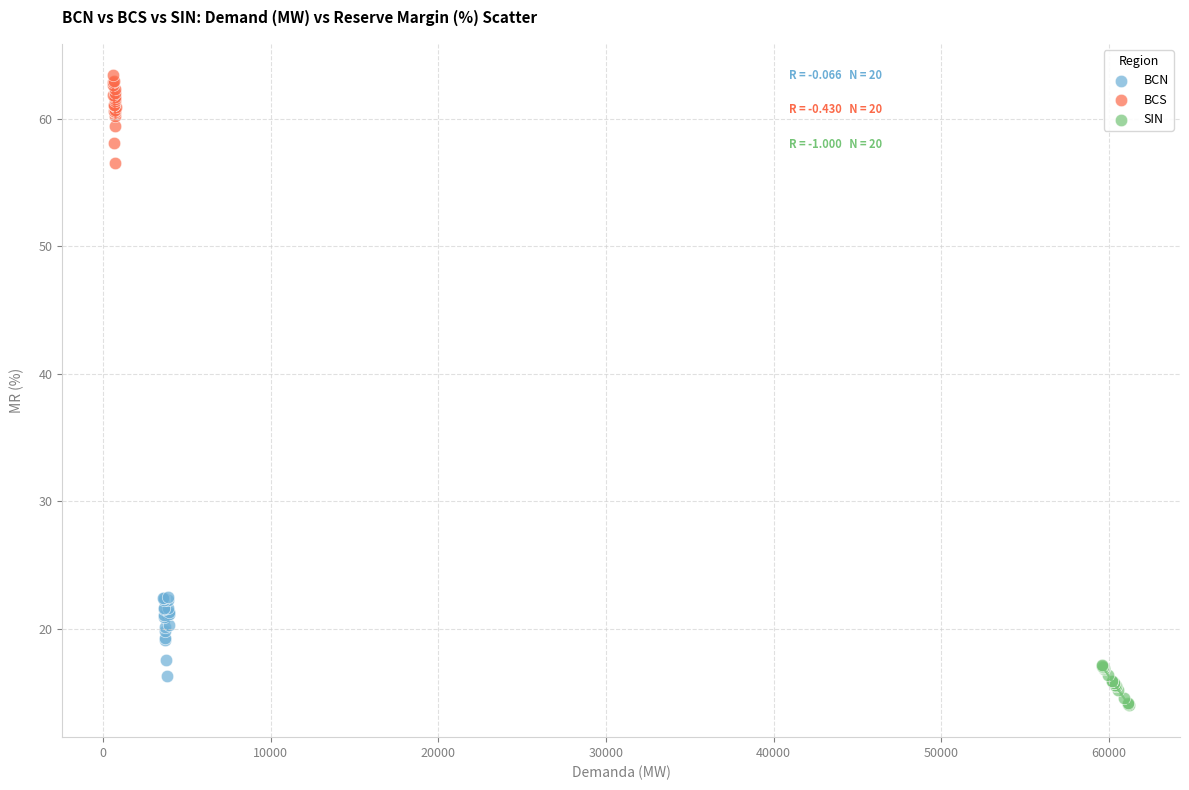

Which series has the widest spread of Y values?

BCS